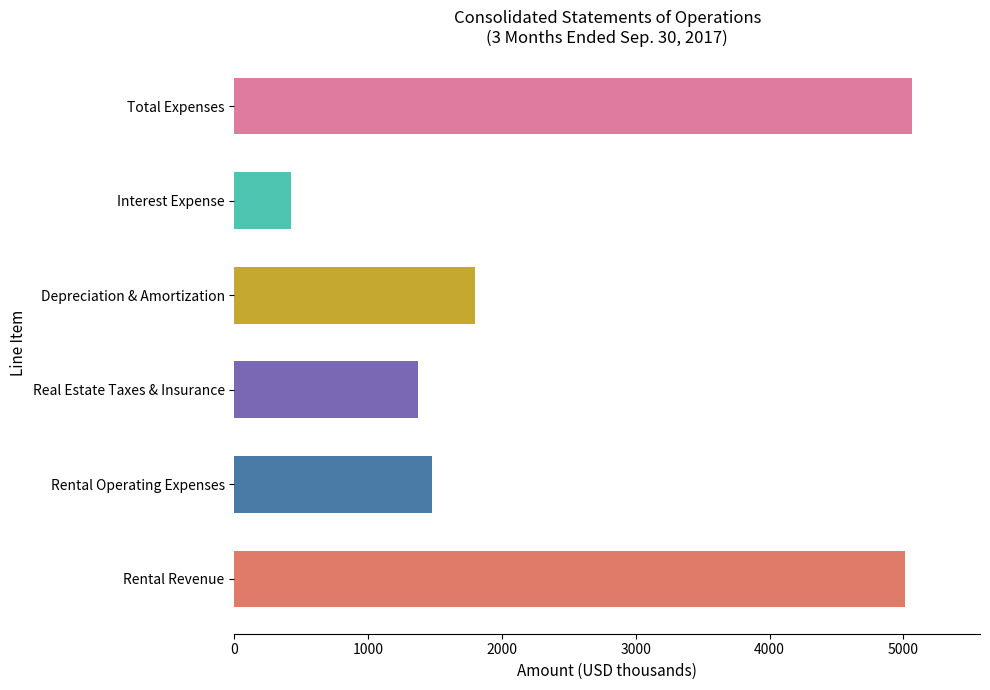

What is the sum of all values?

15147